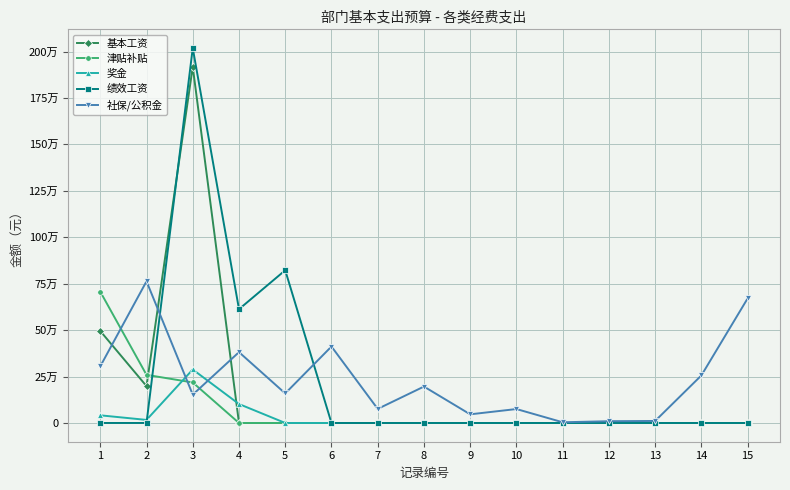

At how many categories does at least one series exceed 20065?

12